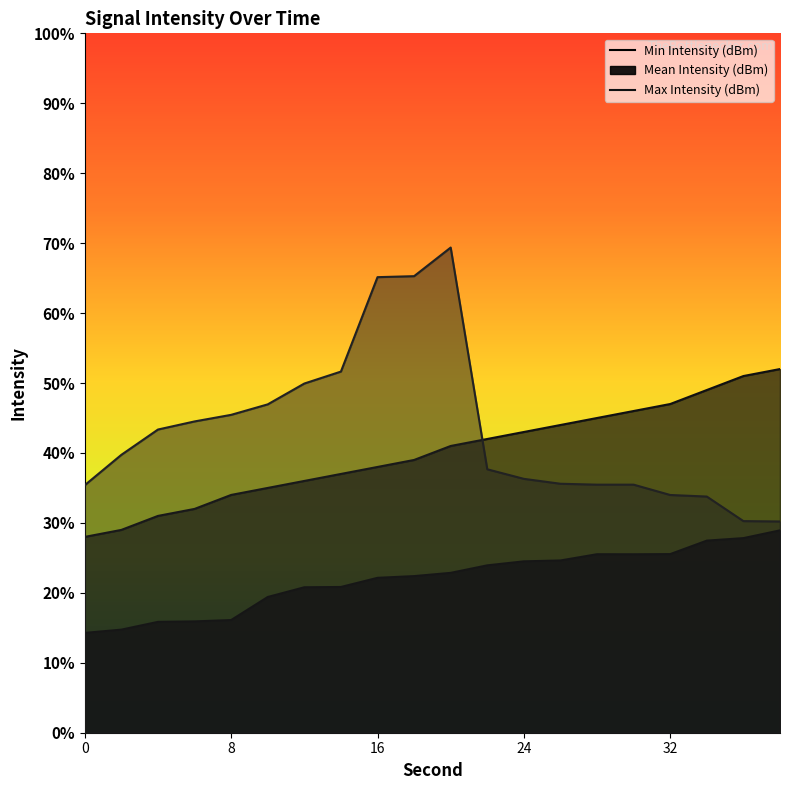

Reading right to left, list all the values displayed in this chart.

Min Intensity (dBm): 38=-107.1	36=-107.2	34=-107.3	32=-107.4	30=-107.4	28=-107.4	26=-107.5	24=-107.5	22=-107.6	20=-107.7	18=-107.8	16=-107.8	14=-107.9	12=-107.9	10=-108.1	8=-108.4	6=-108.4	4=-108.4	2=-108.5	0=-108.6
Mean Intensity (dBm): 38=-104.8	36=-104.9	34=-105.1	32=-105.3	30=-105.4	28=-105.5	26=-105.6	24=-105.7	22=-105.8	20=-105.9	18=-106.1	16=-106.2	14=-106.3	12=-106.4	10=-106.5	8=-106.6	6=-106.8	4=-106.9	2=-107.1	0=-107.2
Max Intensity (dBm): 38=-107.0	36=-107.0	34=-106.6	32=-106.6	30=-106.5	28=-106.5	26=-106.4	24=-106.4	22=-106.2	20=-103.1	18=-103.5	16=-103.5	14=-104.8	12=-105.0	10=-105.3	8=-105.5	6=-105.5	4=-105.7	2=-106.0	0=-106.5